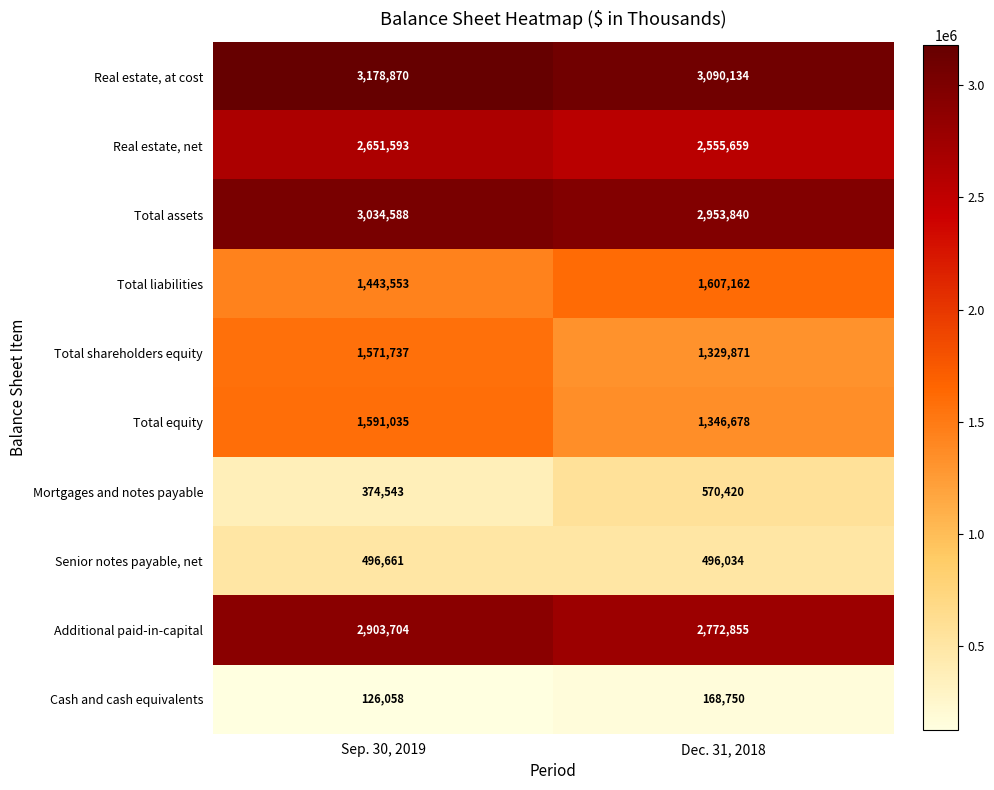

Which series changed the most between Sep. 30, 2019 and Dec. 31, 2018?

Total equity